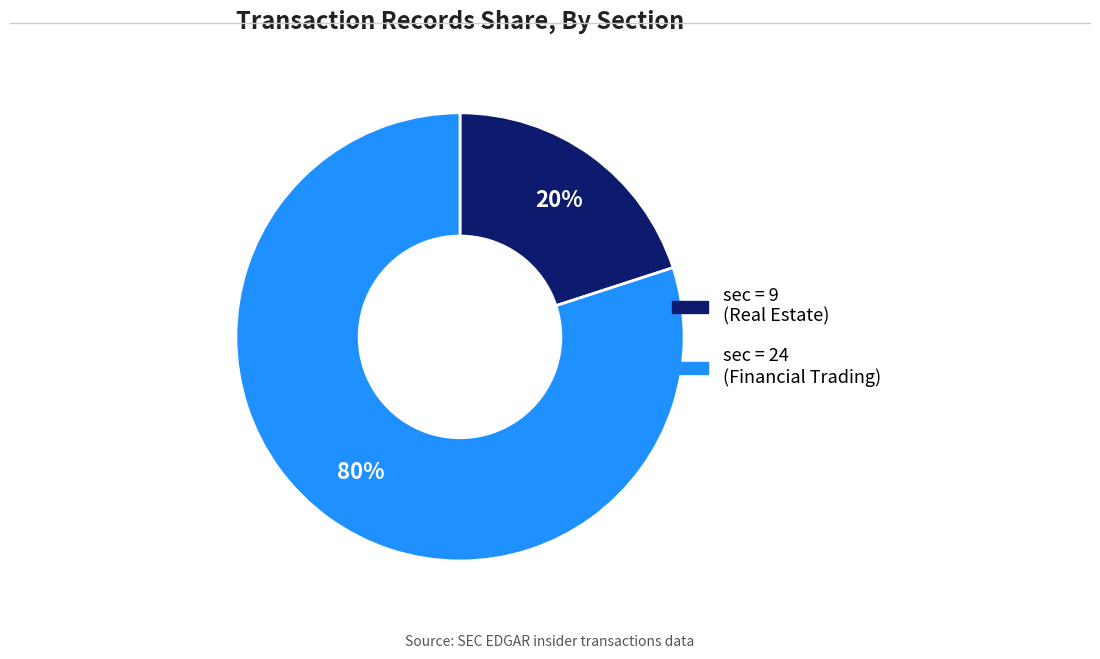

Is there a majority slice in this chart?

Yes